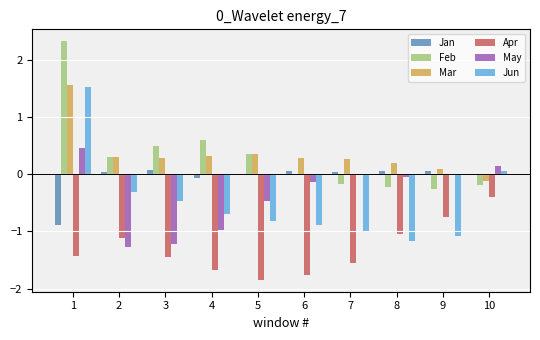

Is it true that Mar equals 0.3 at 6?

True